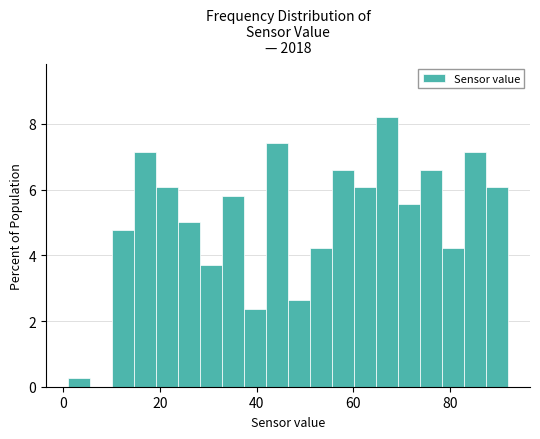

Around what value on the x-axis is the tallest bar? Give the approximate position of its centre, as read against the axis.

66